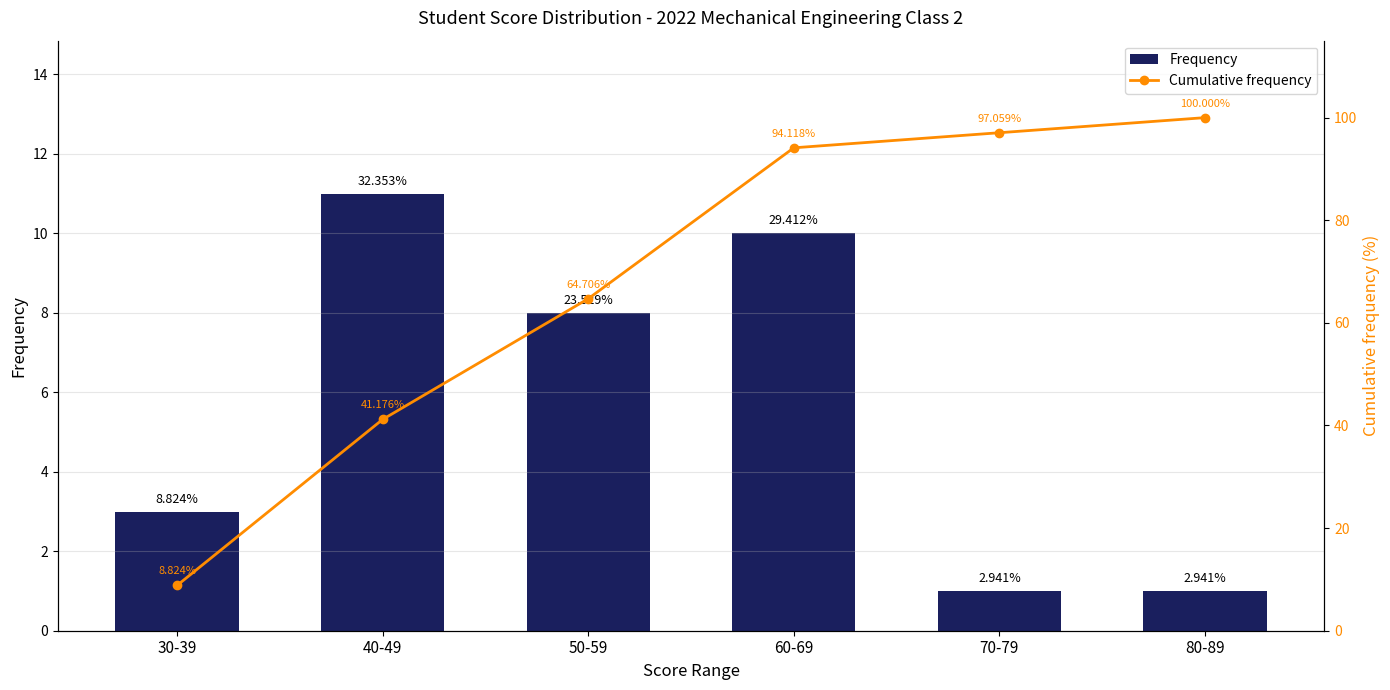

Where does the Frequency series first go above 8?

40-49